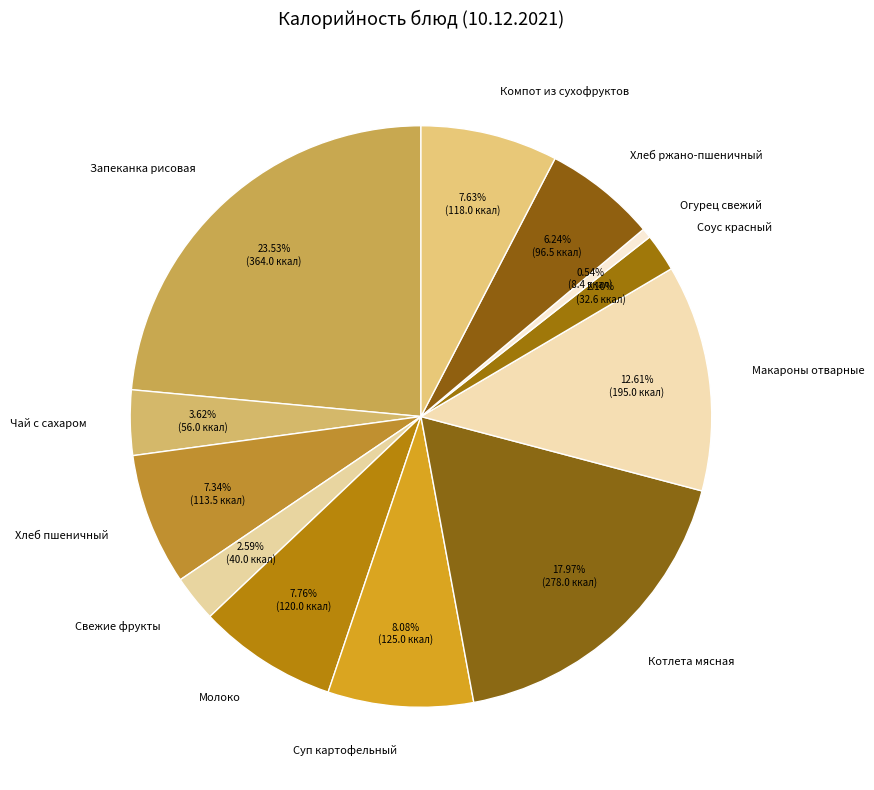

Which category has the biggest portion of the pie?

Запеканка рисовая